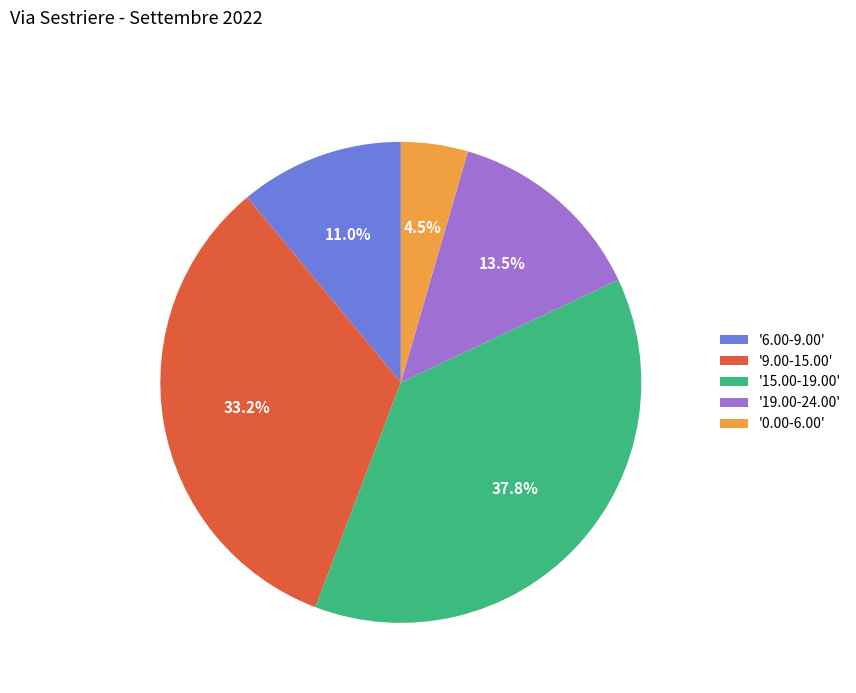

Does '0.00-6.00' represent more than half of the total?

No